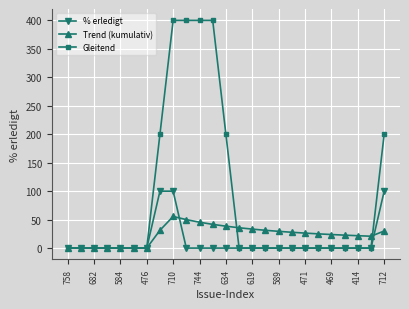

Which series has the largest total across all categories?

Gleitend